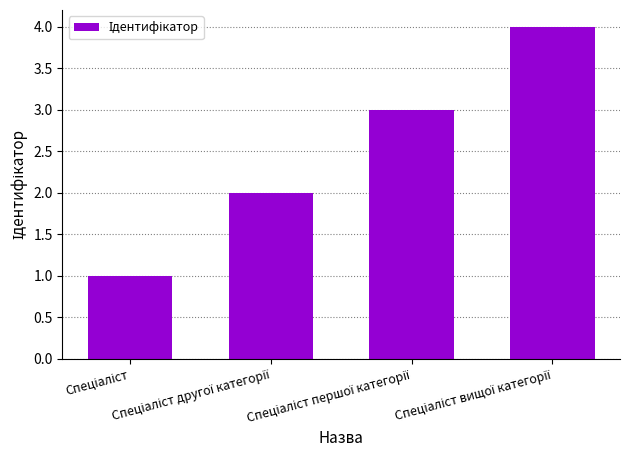

Does the chart contain stacked bars?

No